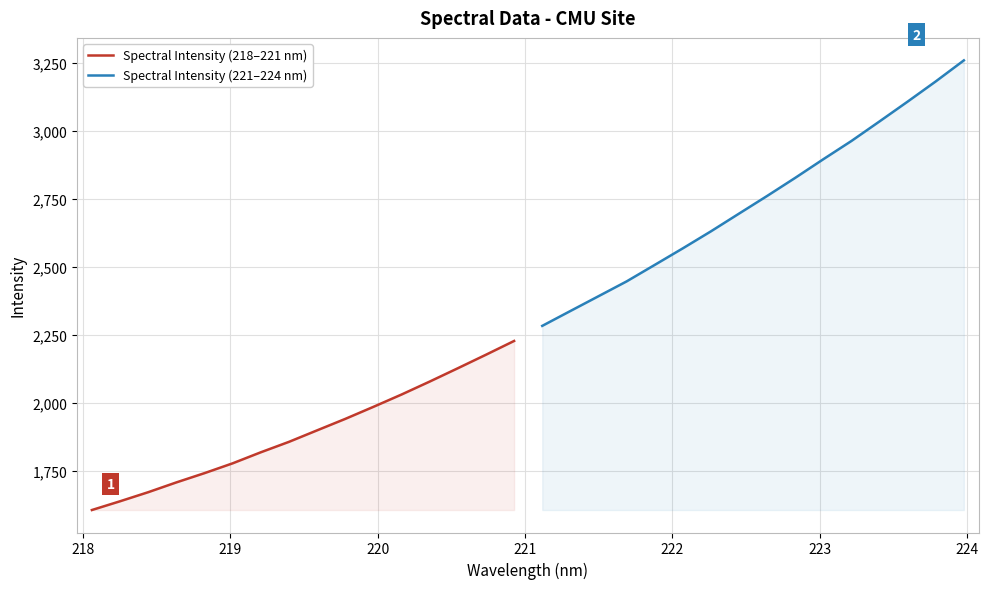

True or false: Spectral Intensity (221–224 nm) and Spectral Intensity (218–221 nm) cross at least once.

False